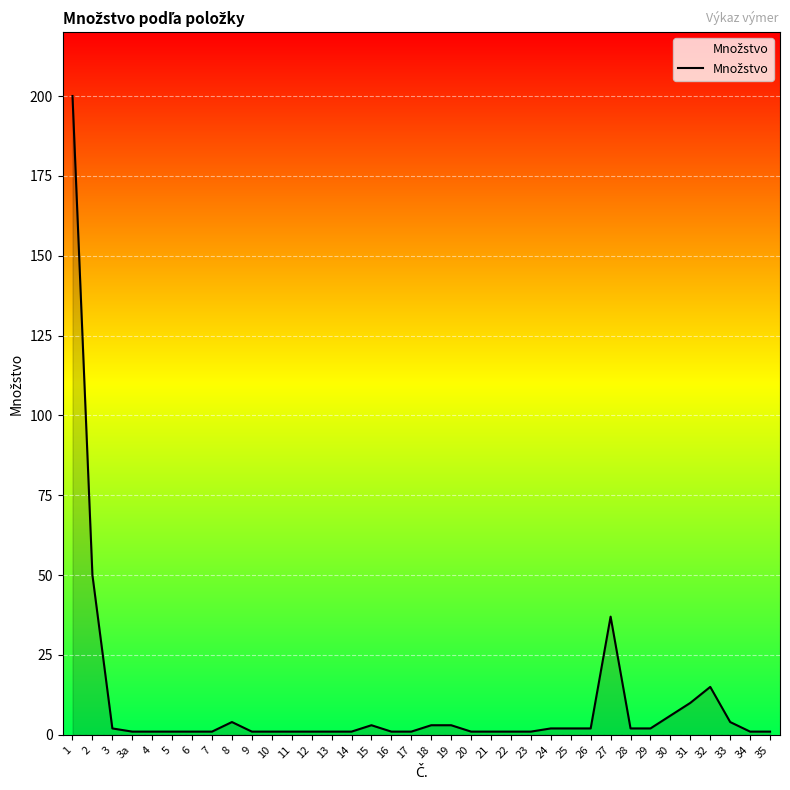

What is the greatest value displayed?

200